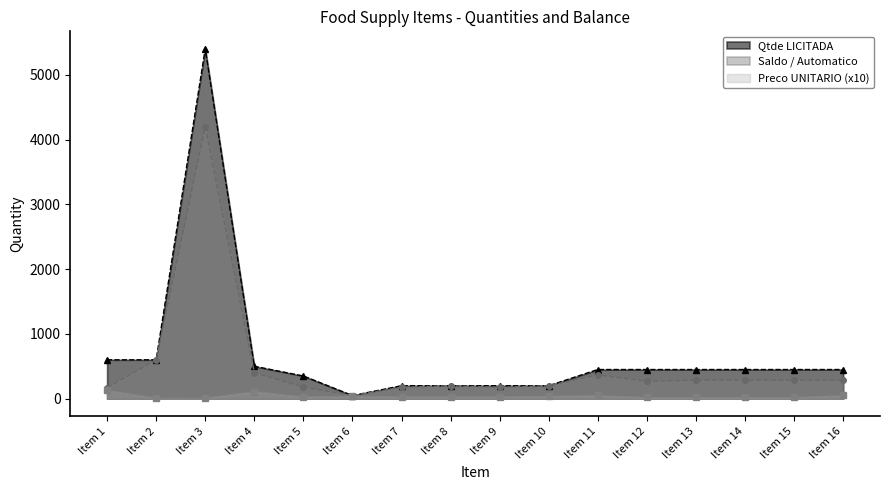

Reading left to right, what are all the values shown in this chart?

Qtde LICITADA: 600	600	5400	500	350	48	200	200	200	200	450	450	450	450	450	450
Saldo / Automatico: 170	600	4200	400	180	48	176	200	176	200	367	268	284	284	283	283
Preco UNITARIO: 130	10	10	110	30	40	30	30	30	40	50	20	20	20	20	50